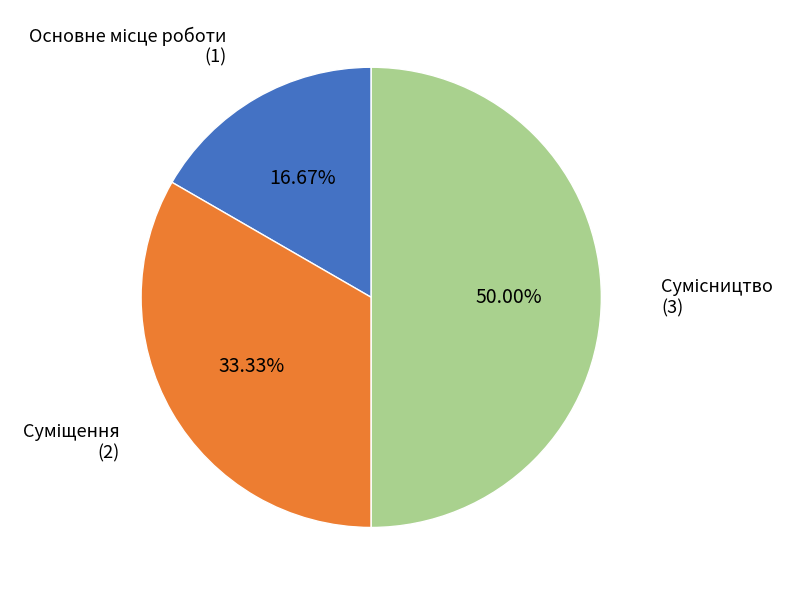

To the nearest percent, what is the combined percentage of Сумісництво and Суміщення?

83%